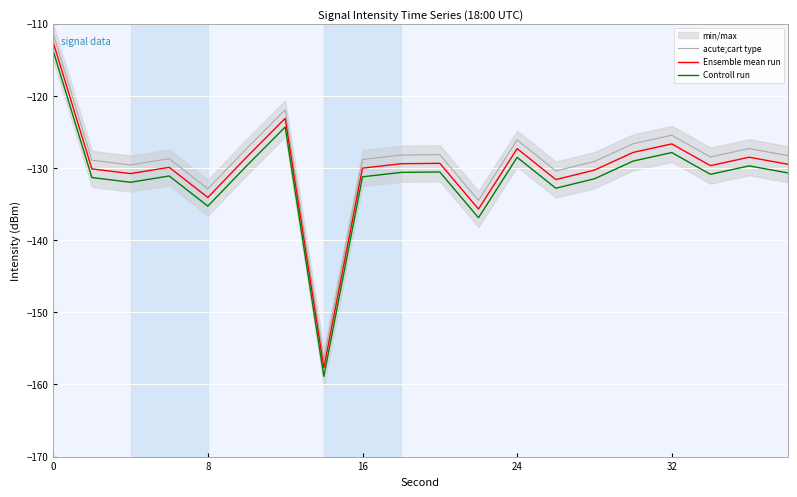

What is the maximum value for acute;cart type?

-111.4